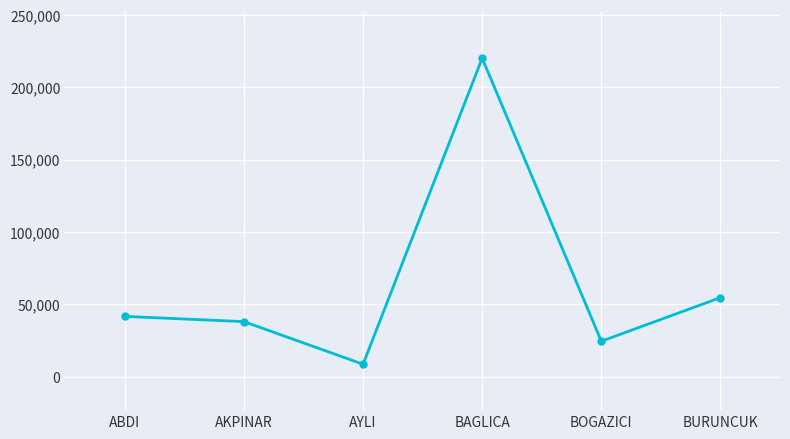

What is the change in value from ABDI to AKPINAR?

-3610